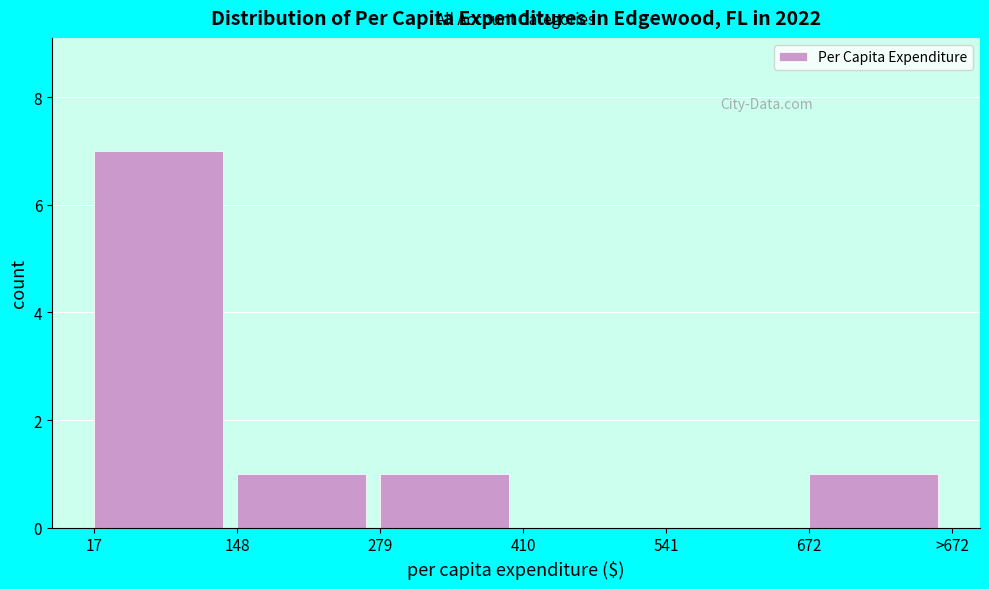

Reading left to right, what are all the values shown in this chart?

17=7	148=1	279=1	410=0	541=0	672=1